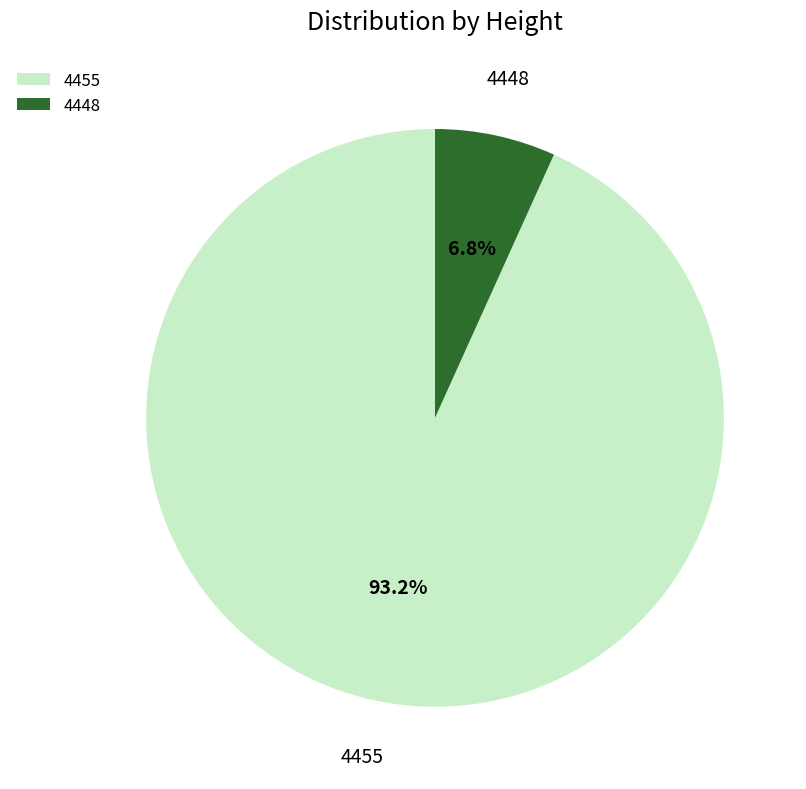

What is the total percentage of 4448 and 4455?

100.0%